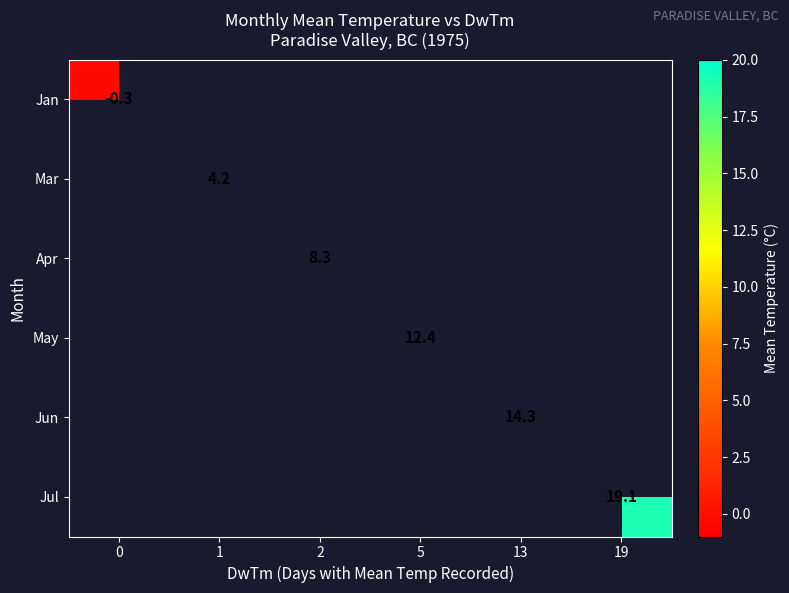

Is it true that Jan equals -0.5 at 0?

False